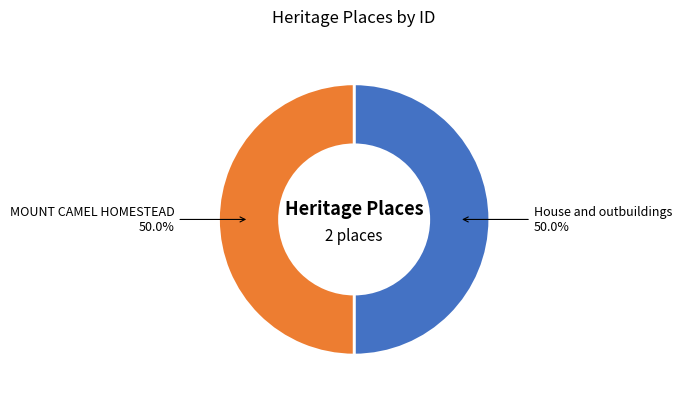

True or false: MOUNT CAMEL HOMESTEAD accounts for 50% of the total.

True